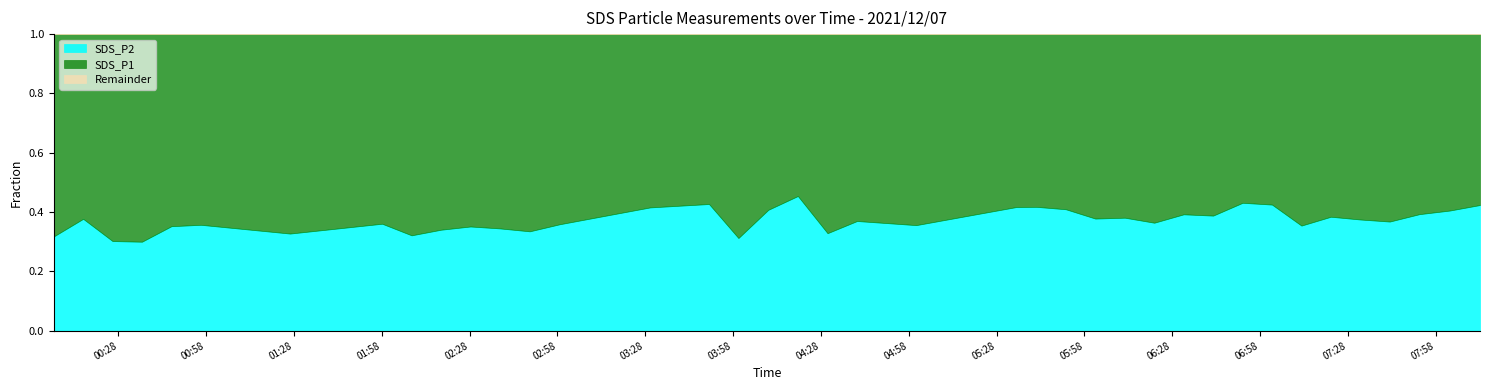

What is the difference between the highest and lowest values at 2021/12/07 03:59:48?

4.9